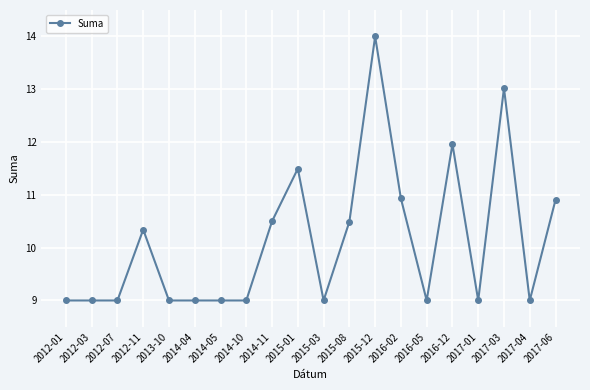

Reading left to right, what are all the values shown in this chart?

2012-01=9.0	2012-03=9.0	2012-07=9.0	2012-11=10.3	2013-10=9.0	2014-04=9.0	2014-05=9.0	2014-10=9.0	2014-11=10.5	2015-01=11.5	2015-03=9.0	2015-08=10.5	2015-12=14.0	2016-02=10.9	2016-05=9.0	2016-12=12.0	2017-01=9.0	2017-03=13.0	2017-04=9.0	2017-06=10.9